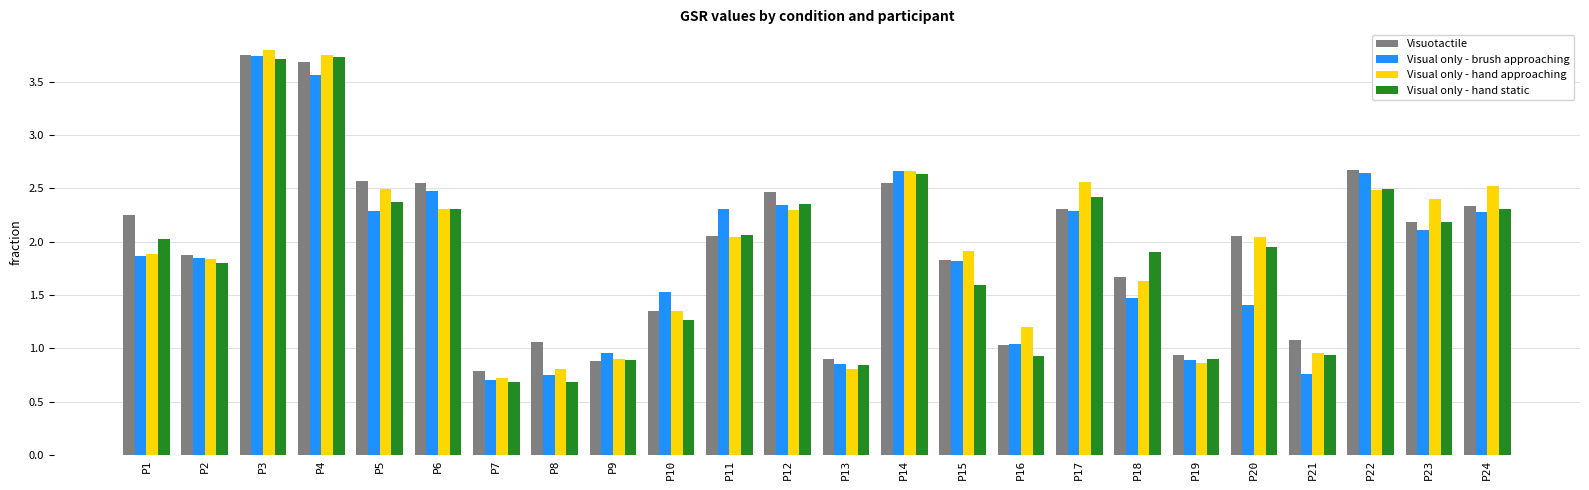

What is the approximate value of Visuotactile at P18?

1.7